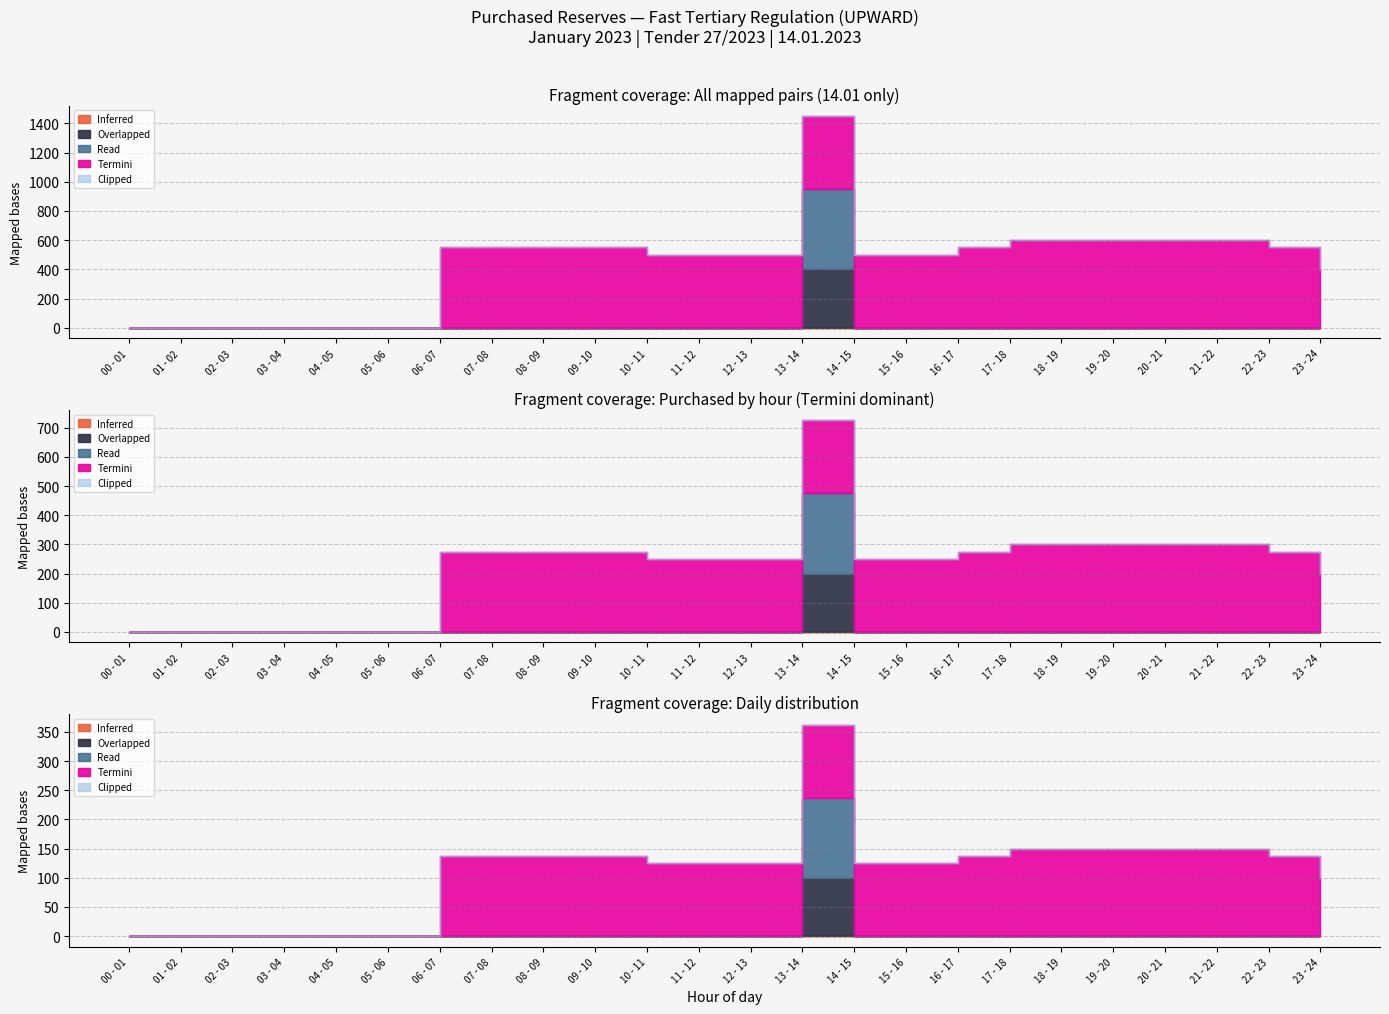

What position from the right is 08 - 09?

16